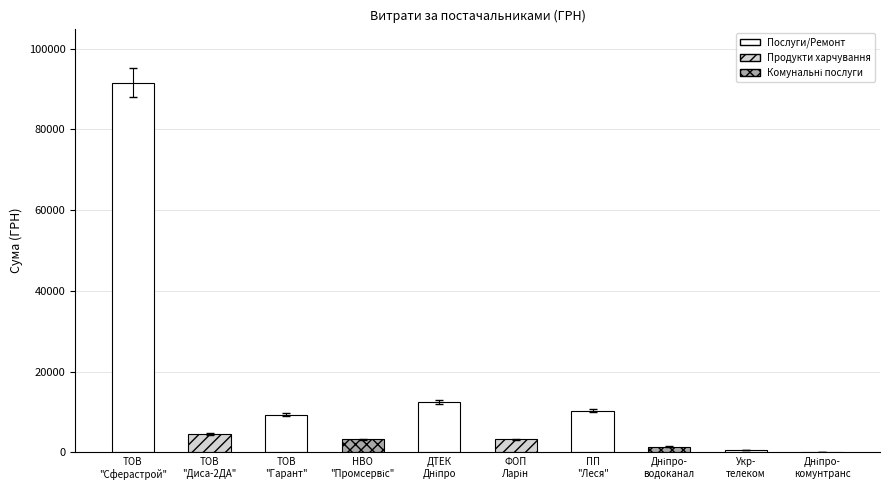

The value at Дніпро- комунтранс is 240.8. True or false?

False